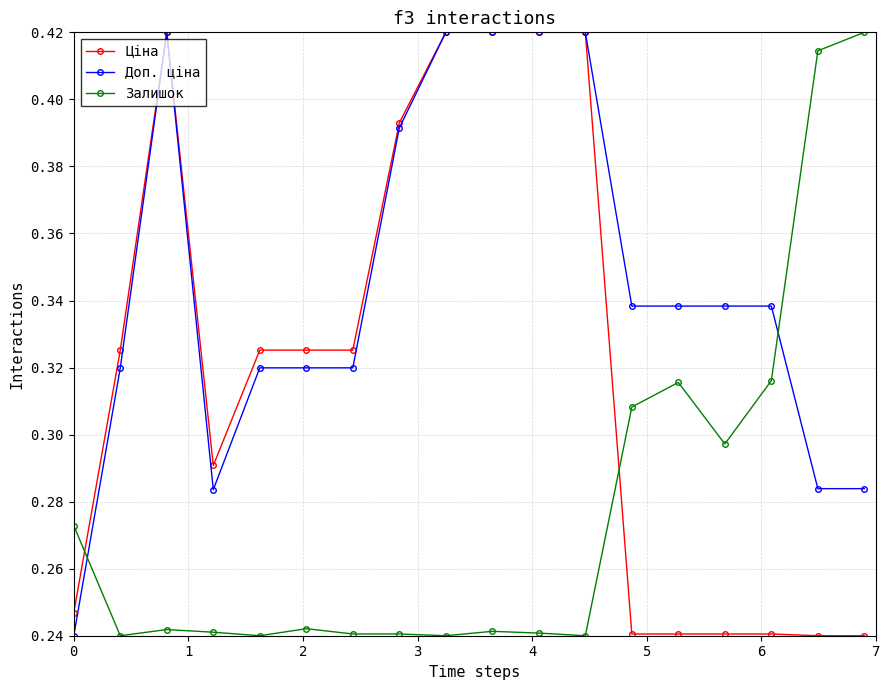

Which series ends up on top after the final intersection of Ціна and Залишок?

Залишок